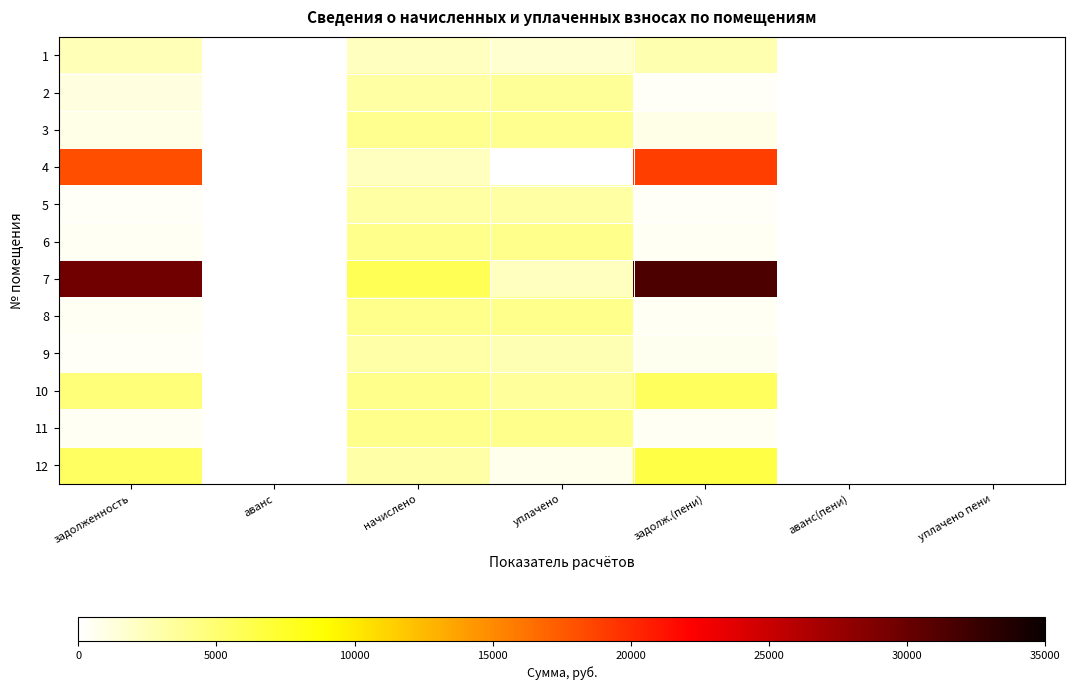

What is the maximum value shown in the chart?

31575.6